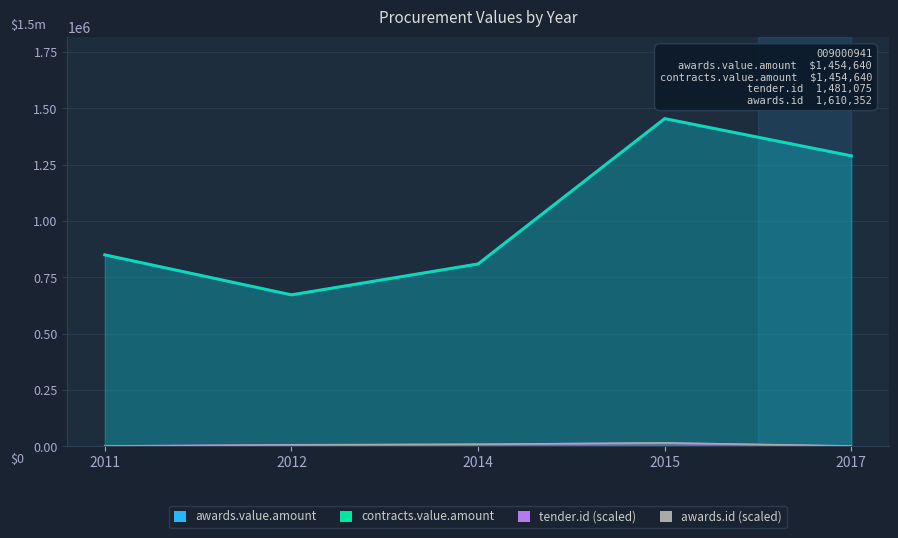

What is the spread (max minus min) of values at 2014?

800145.7